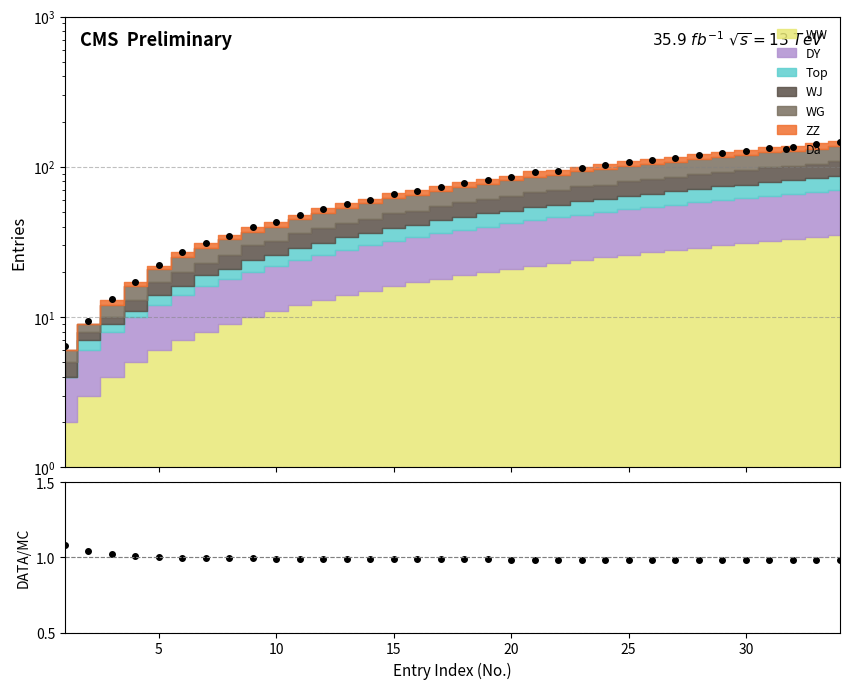

At which label is the value closest to 1?

25